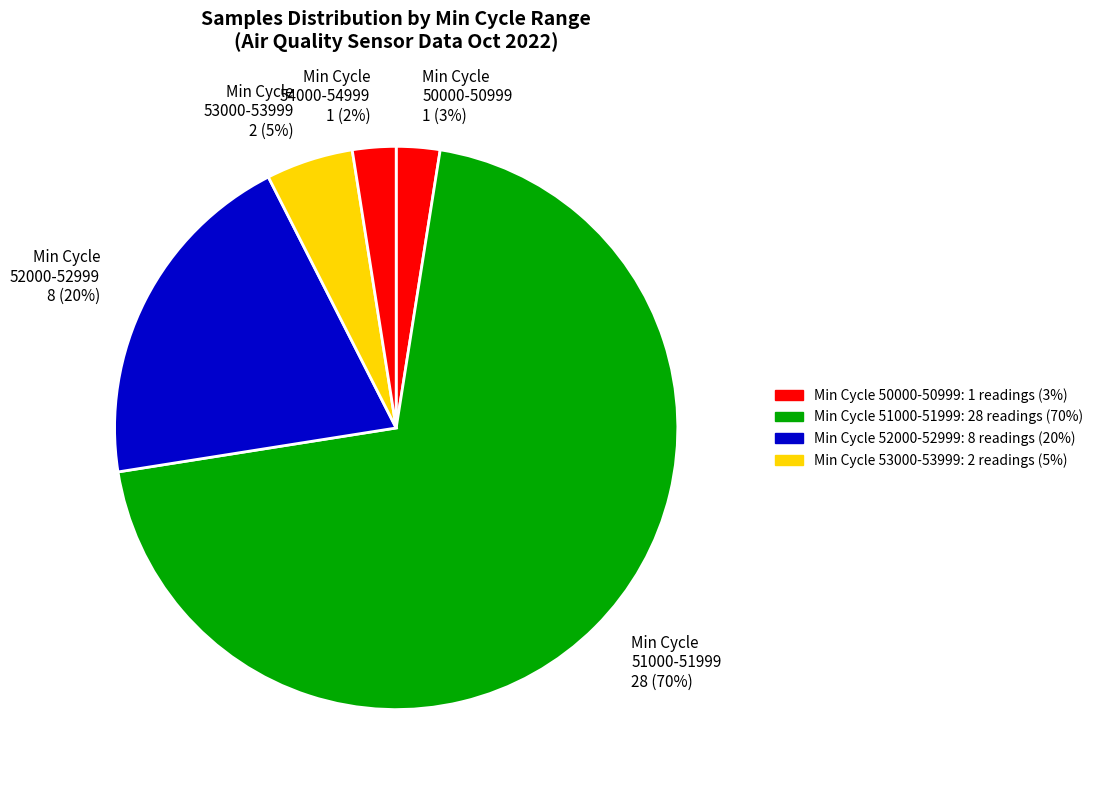

How many segments does this pie chart have?

5